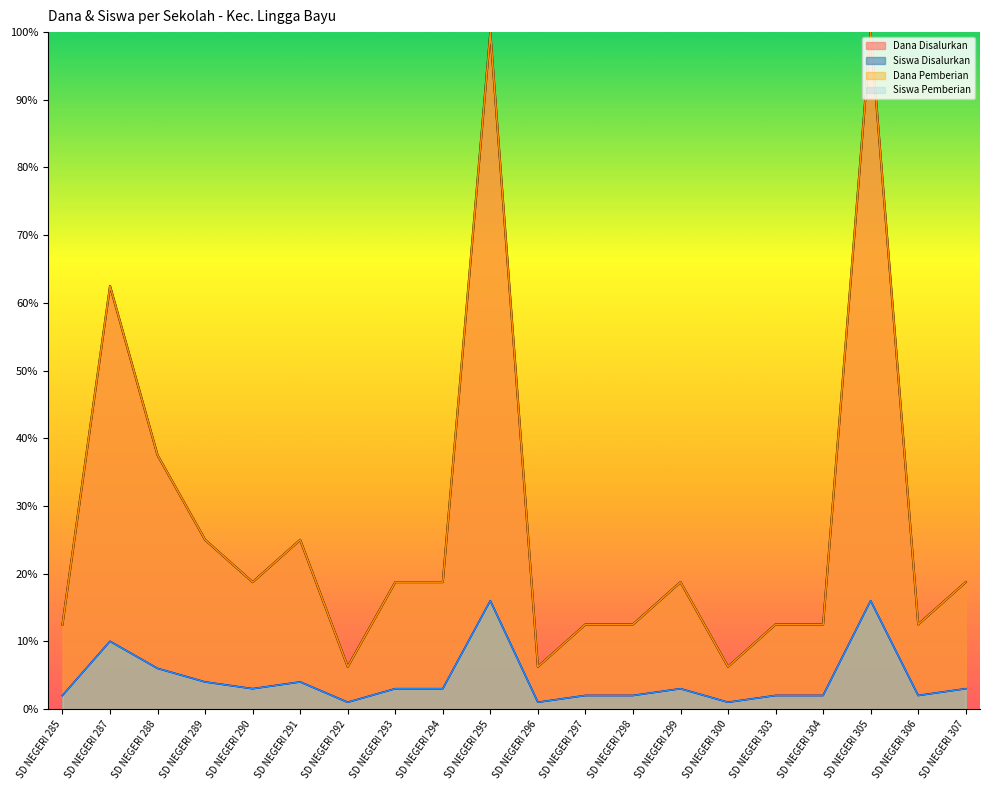

Which has a higher value, SD NEGERI 304 or SD NEGERI 296?

SD NEGERI 304